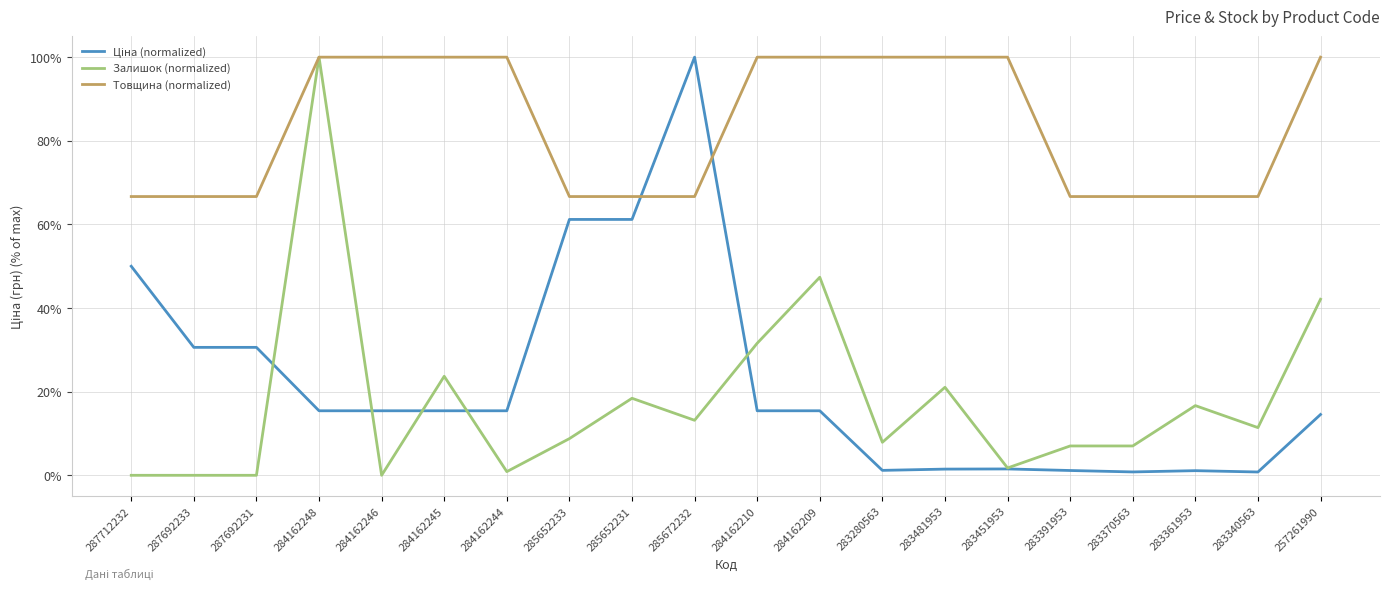

What is the value of the Товщина (normalized) point at the 10th from the left?

0.7